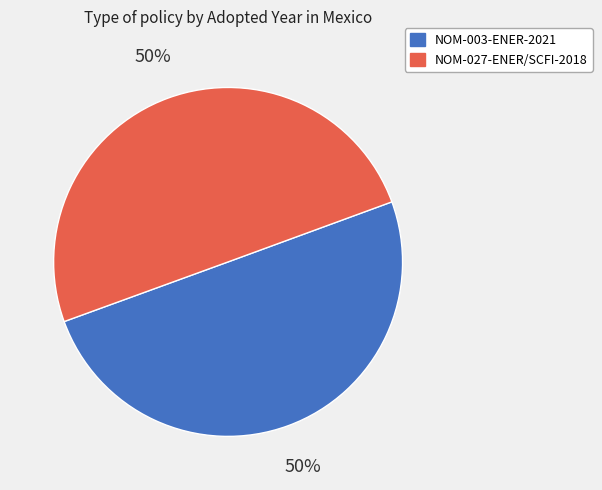

To the nearest percent, what portion does NOM-003-ENER-2021 represent?

50%